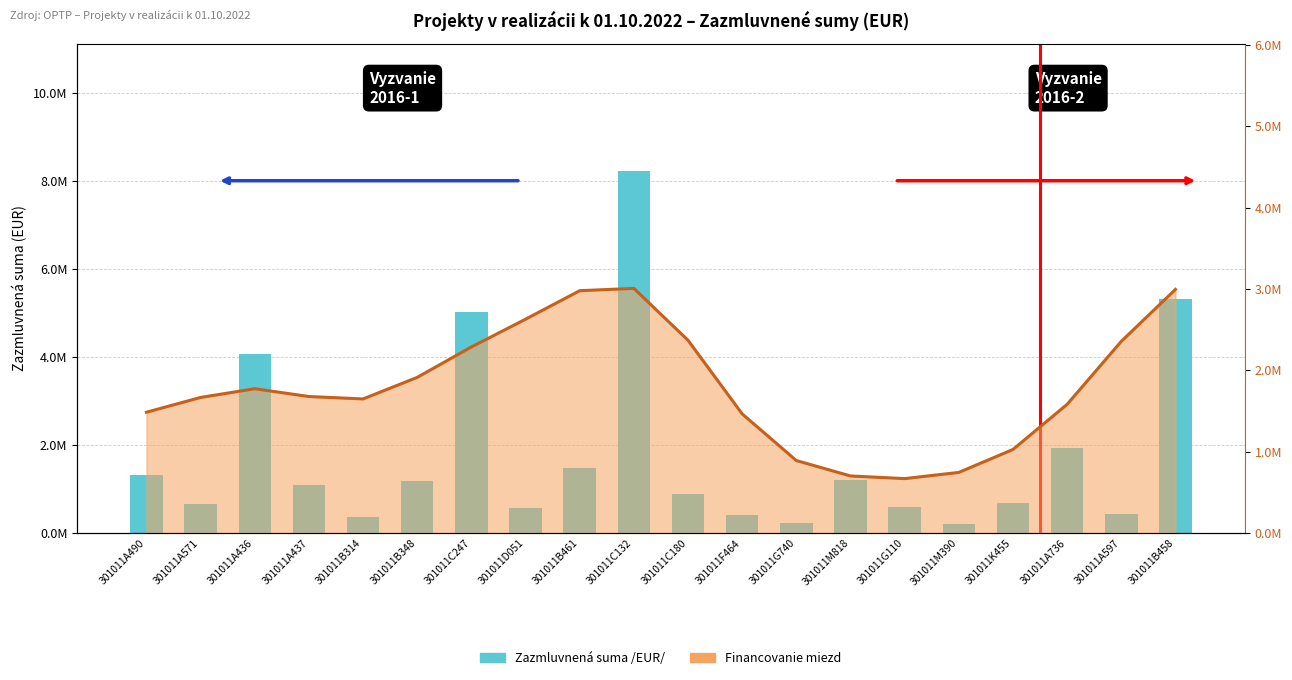

Which label corresponds to the largest value in the chart?

301011C132